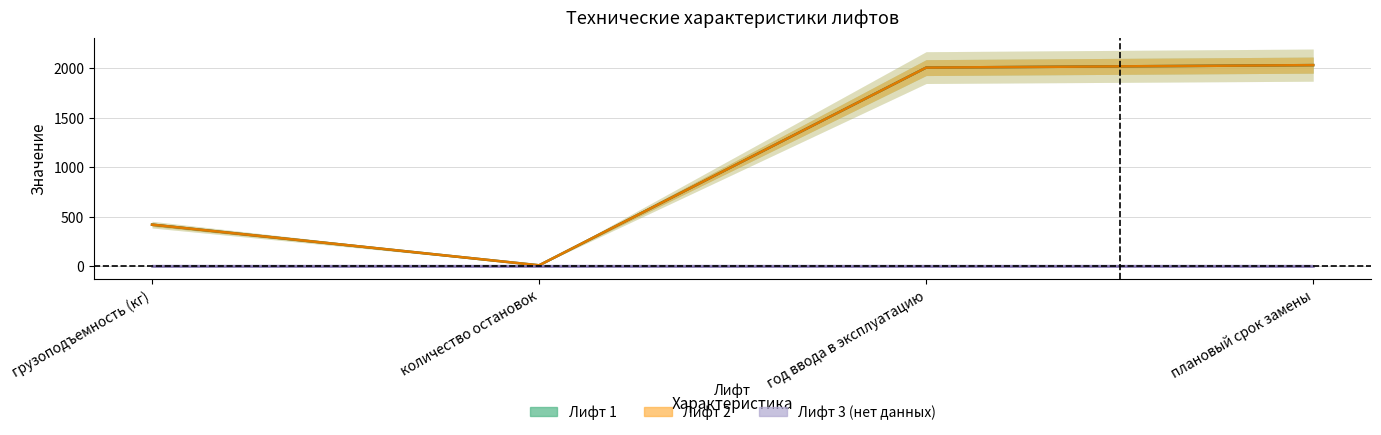

Reading left to right, what are all the values shown in this chart?

Лифт 1: грузоподъемность (кг)=420	количество остановок=9	год ввода в эксплуатацию=2006	плановый срок замены=2031
Лифт 2: грузоподъемность (кг)=420	количество остановок=9	год ввода в эксплуатацию=2006	плановый срок замены=2031